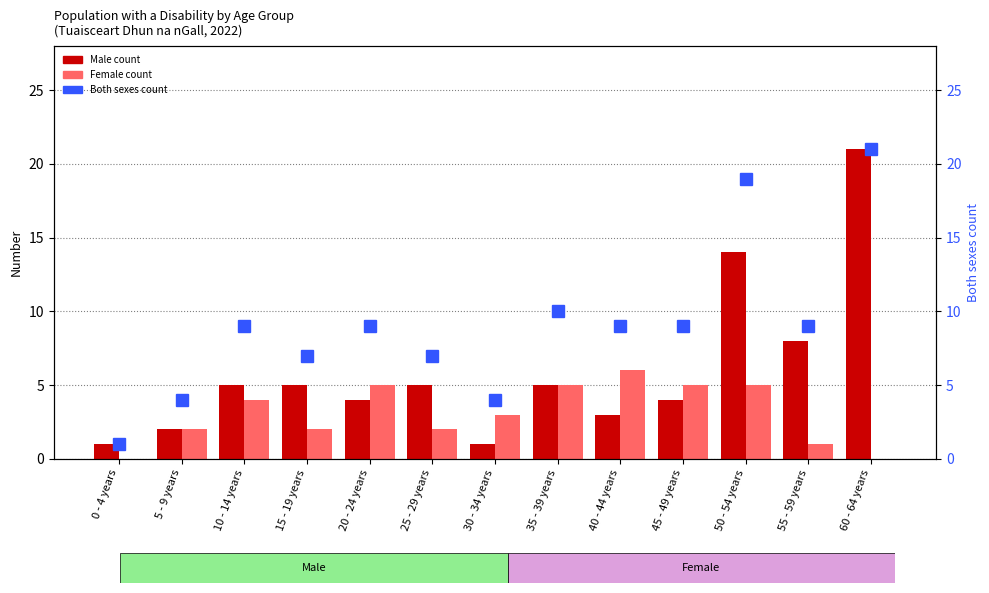

Which series changed the most between 0 - 4 years and 40 - 44 years?

Both sexes